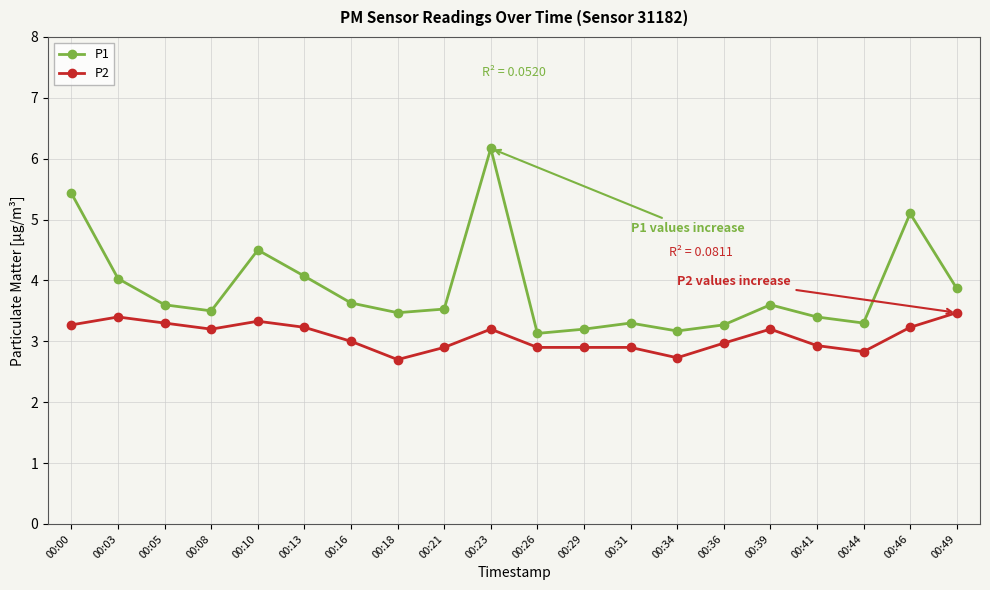

Which series has the largest total across all categories?

P1